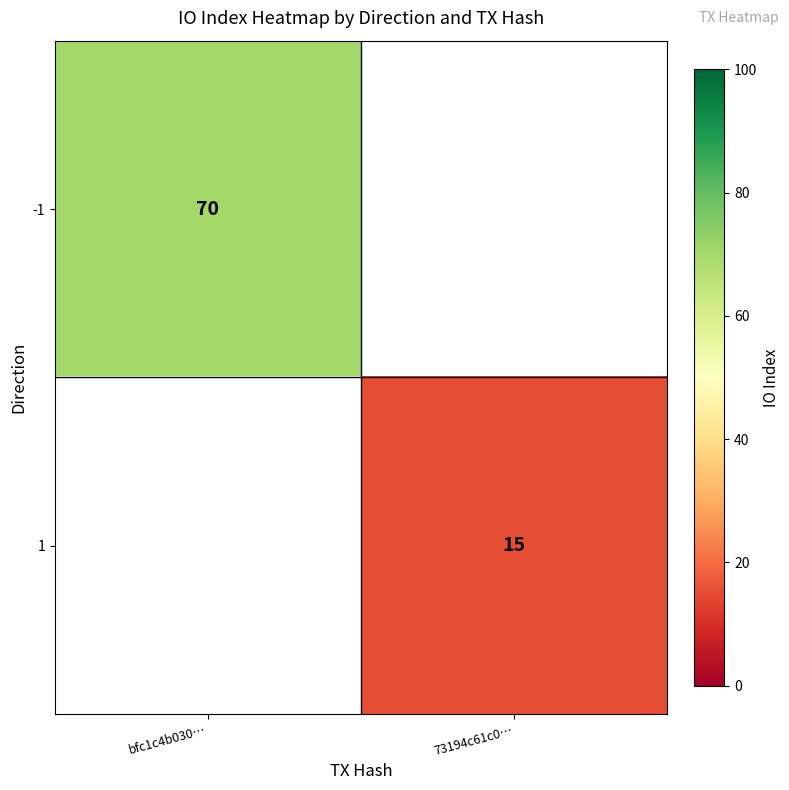

The value of 1 at 73194c61c0… is 15. True or false?

True